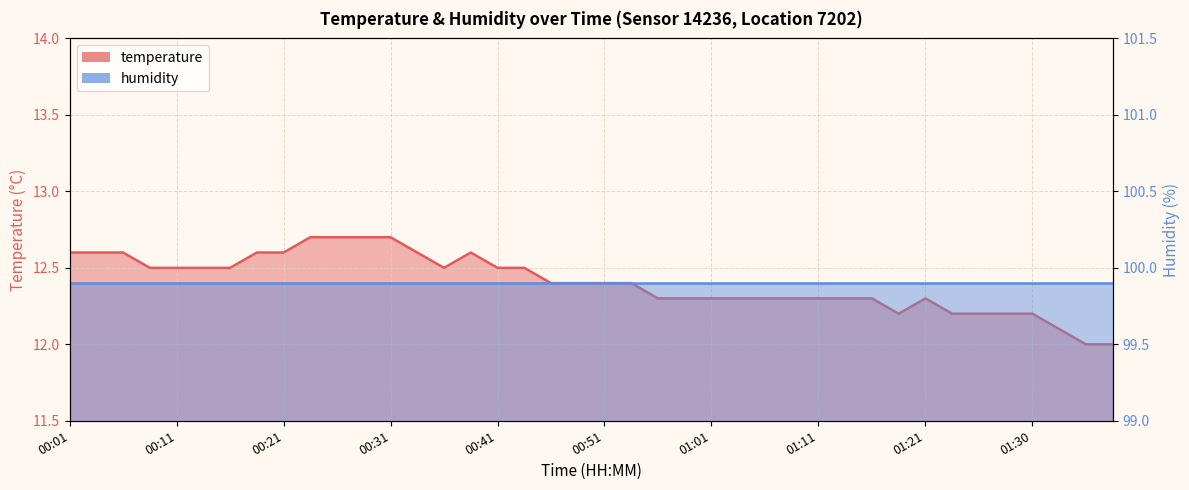

Reading left to right, list all the values displayed in this chart.

00:01=12.6	00:04=12.6	00:06=12.6	00:08=12.5	00:11=12.5	00:13=12.5	00:16=12.5	00:18=12.6	00:21=12.6	00:23=12.7	00:26=12.7	00:28=12.7	00:31=12.7	00:33=12.6	00:36=12.5	00:38=12.6	00:41=12.5	00:43=12.5	00:46=12.4	00:48=12.4	00:51=12.4	00:53=12.4	00:56=12.3	00:58=12.3	01:01=12.3	01:03=12.3	01:06=12.3	01:08=12.3	01:11=12.3	01:13=12.3	01:16=12.3	01:18=12.2	01:21=12.3	01:23=12.2	01:25=12.2	01:28=12.2	01:30=12.2	01:33=12.1	01:35=12.0	01:38=12.0